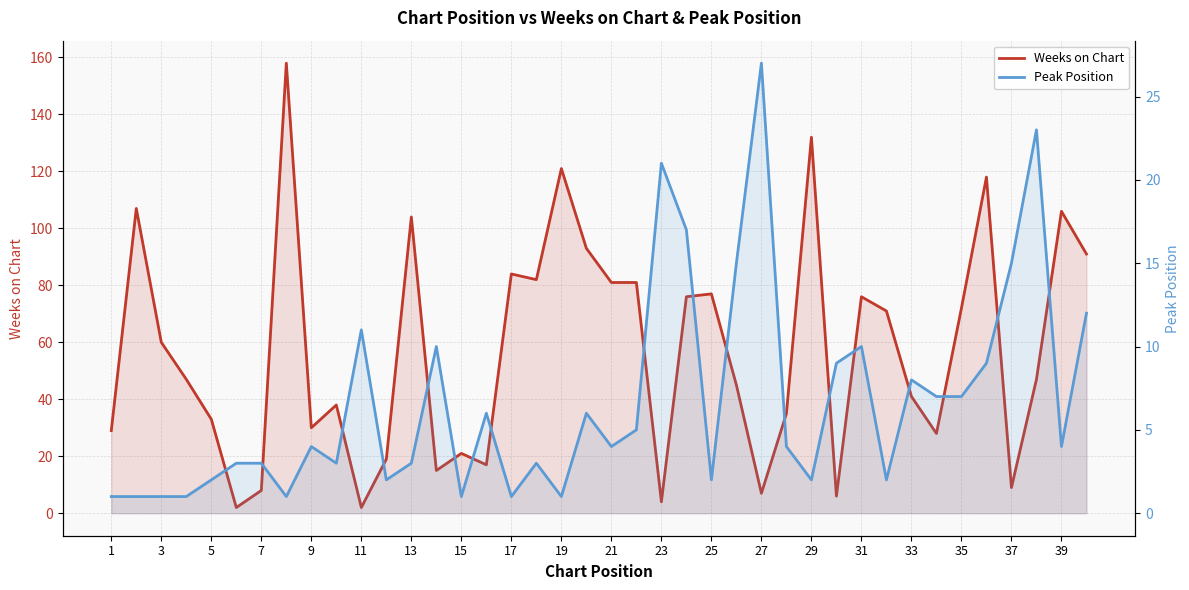

How many data points in Peak Position are above 4?

18